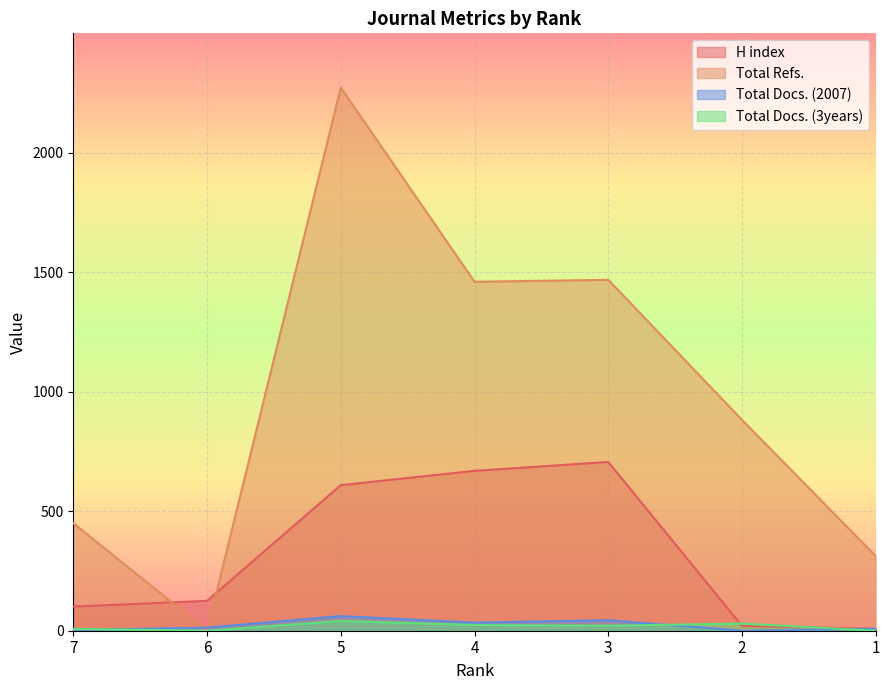

What is the maximum value shown in the chart?

2272